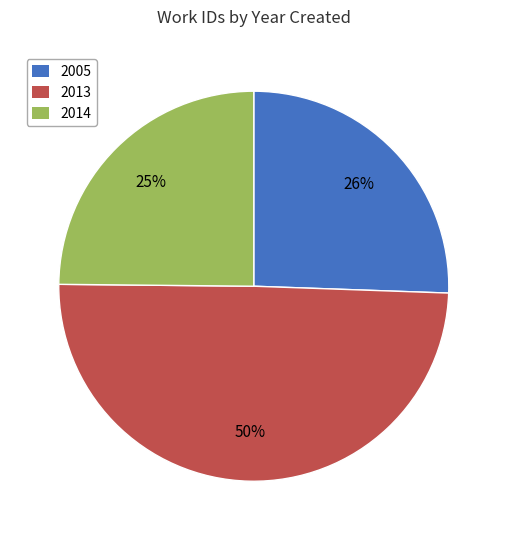

Is the sum of 2014 and 2013 greater than half?

Yes